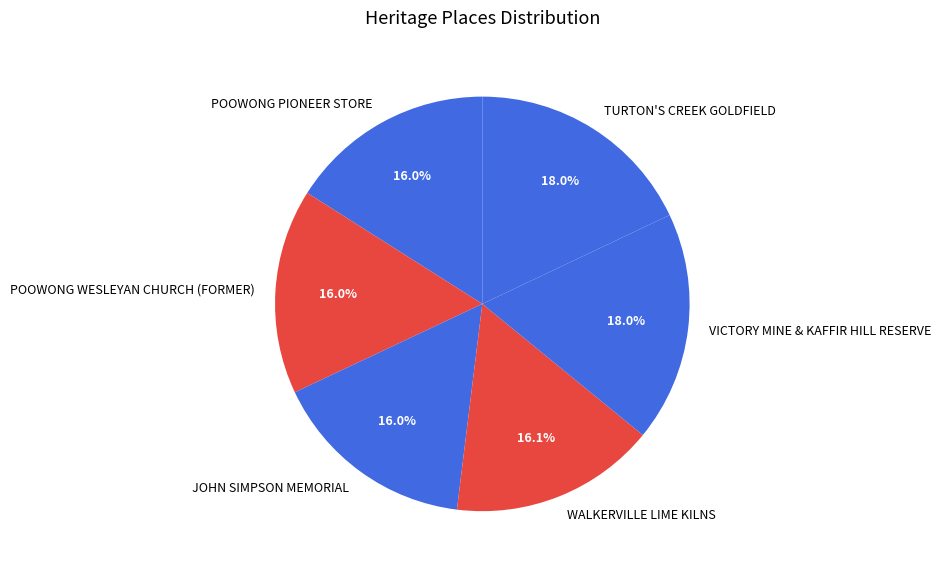

To the nearest percent, what is the difference between the largest and smallest slice percentages?

2%